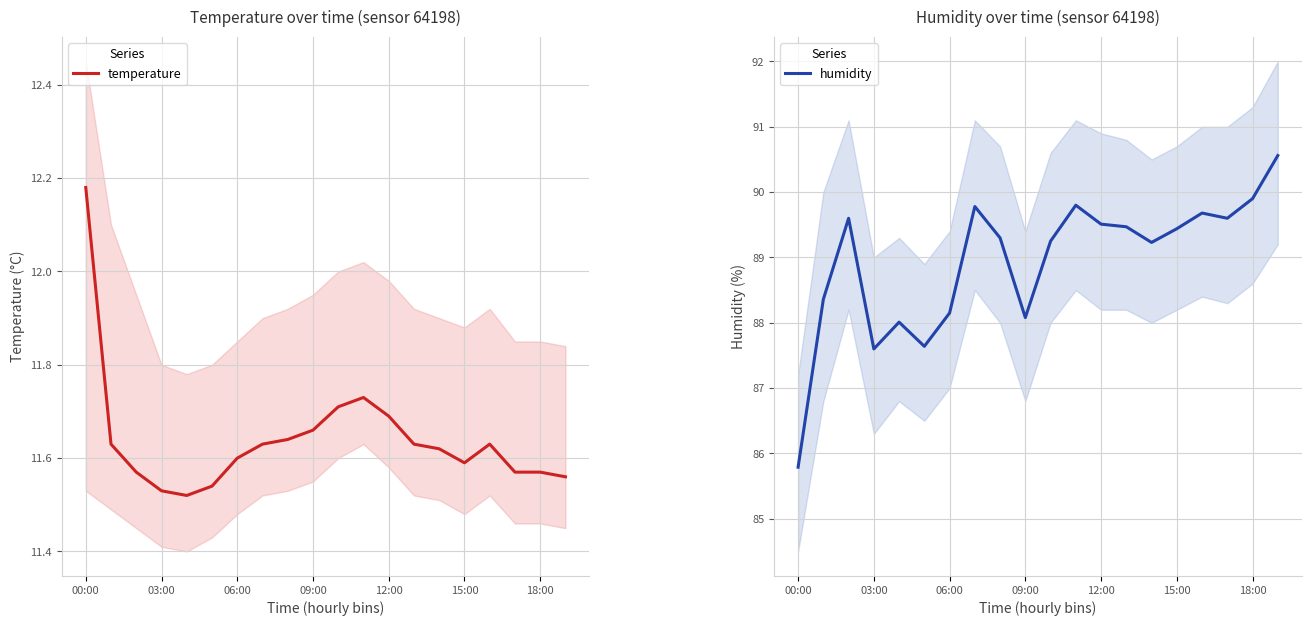

The value of temperature at 00:00 is 5.0. True or false?

False